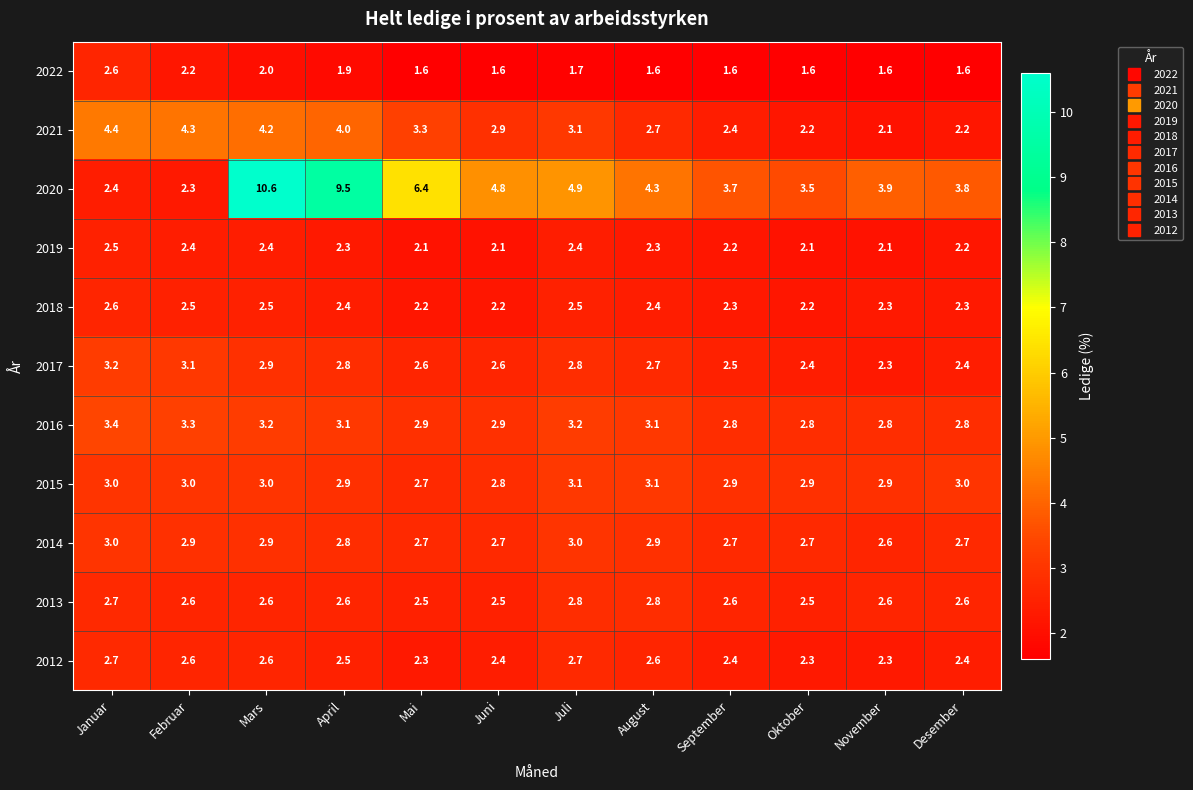

Which series has the largest total across all categories?

2020